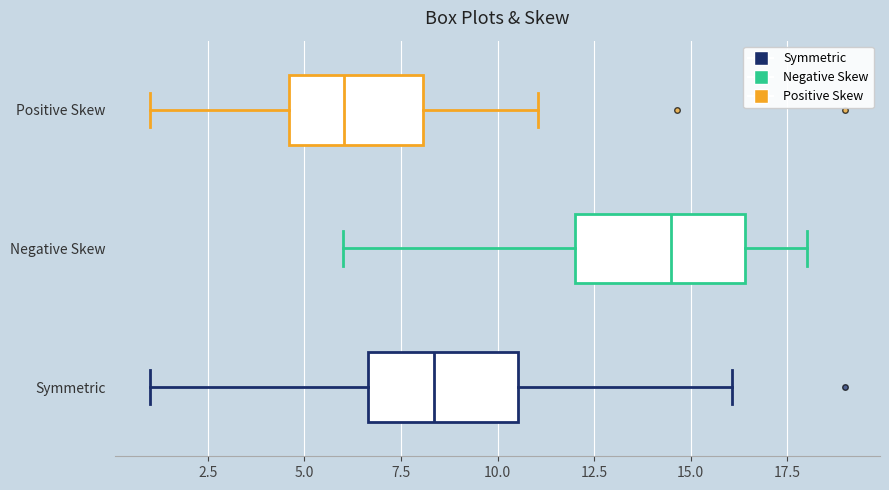

Reading bottom to top, read every box against the x-axis: the position of its median line, the range the box covers, and the ends of its whiskers. The values are not printed on the chart, so give them approximately, as read against the axis.

Symmetric: median 8.5, box 6.5 to 10.5, whiskers 1.0 to 16.0
Negative Skew: median 14.5, box 12.0 to 16.5, whiskers 6.0 to 18.0
Positive Skew: median 6.0, box 4.5 to 8.0, whiskers 1.0 to 11.0